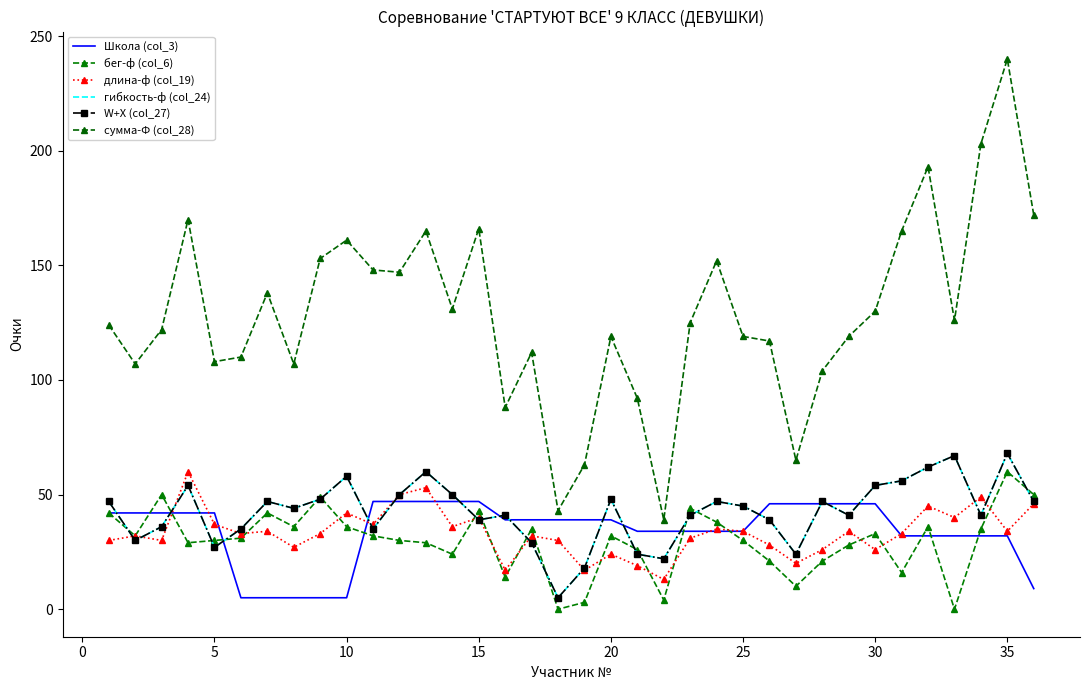

What are all the series names shown in the legend?

Школа (col_3), бег-ф (col_6), длина-ф (col_19), гибкость-ф (col_24), W+X (col_27), сумма-Ф (col_28)